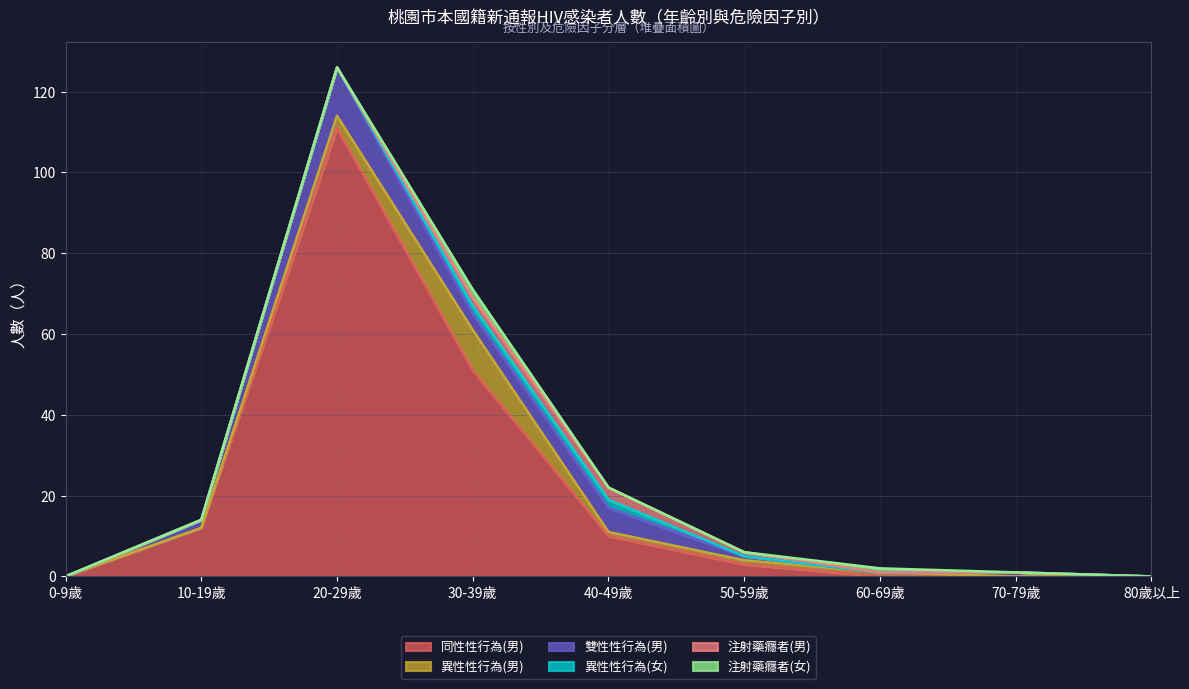

What is the total value across all series at 50-59歲?

6